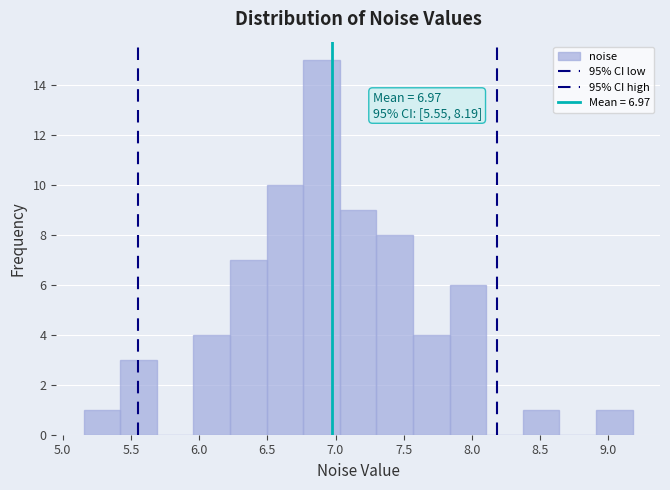

Over which range of the x-axis is the bar tallest?

6.75 to 7.05